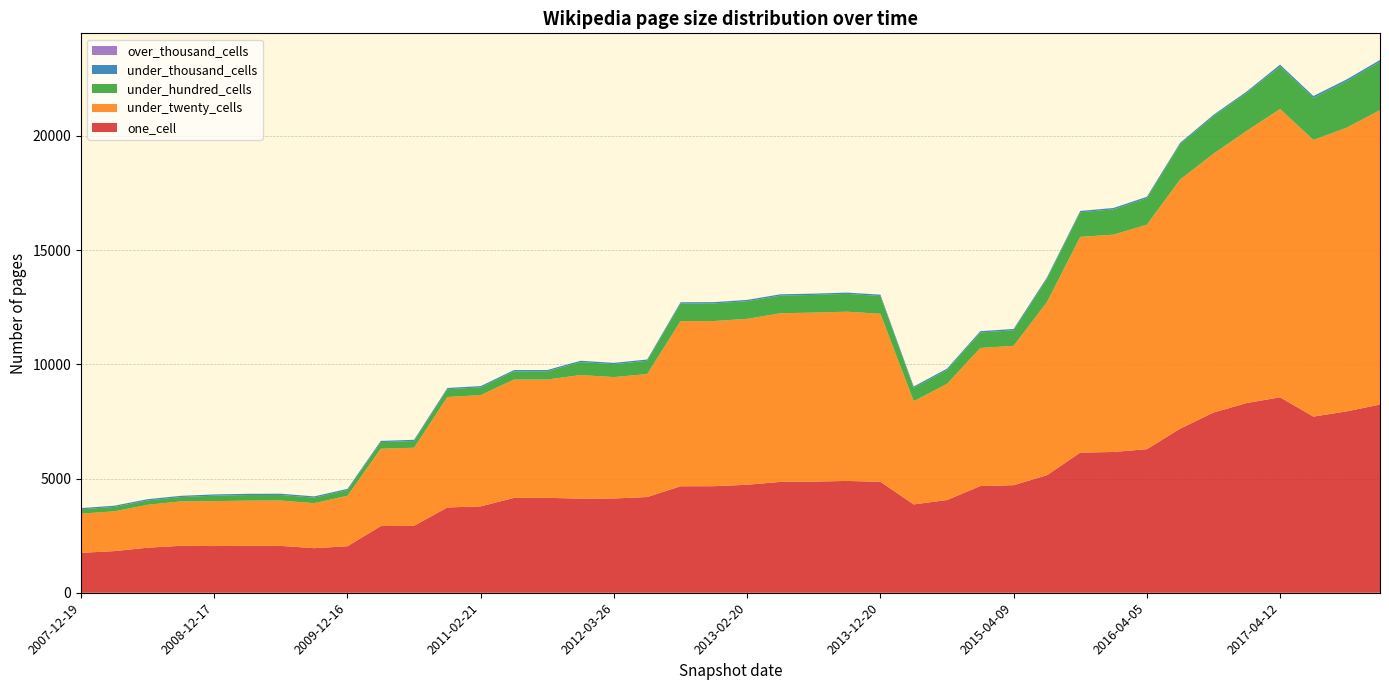

Reading left to right, transcribe all the data shown in this chart.

one_cell: 2007-12-19=1747	2008-04-01=1822	2008-06-27=1972	2008-10-10=2055	2008-12-17=2043	2009-04-06=2054	2009-06-17=2050	2009-09-25=1951	2009-12-16=2035	2010-04-01=2918	2010-07-26=2932	2010-11-17=3732	2011-02-21=3781	2011-06-10=4152	2011-09-05=4154	2012-01-18=4119	2012-03-26=4126	2012-07-13=4189	2012-10-31=4660	2012-12-11=4664	2013-02-20=4726	2013-05-21=4852	2013-07-09=4865	2013-09-10=4893	2013-12-20=4857	2014-03-28=3866	2014-09-08=4058	2015-01-19=4669	2015-04-09=4708	2015-07-03=5144	2015-10-01=6132	2016-01-04=6161	2016-04-05=6284	2016-07-04=7180	2016-10-07=7887	2016-12-27=8302	2017-04-12=8555	2017-07-24=7710	2017-10-12=7938	2017-12-22=8238
under_twenty_cells: 2007-12-19=1715	2008-04-01=1743	2008-06-27=1879	2008-10-10=1943	2008-12-17=1966	2009-04-06=1978	2009-06-17=1986	2009-09-25=1969	2009-12-16=2209	2010-04-01=3385	2010-07-26=3416	2010-11-17=4836	2011-02-21=4870	2011-06-10=5179	2011-09-05=5179	2012-01-18=5409	2012-03-26=5313	2012-07-13=5383	2012-10-31=7227	2012-12-11=7228	2013-02-20=7262	2013-05-21=7380	2013-07-09=7396	2013-09-10=7408	2013-12-20=7353	2014-03-28=4518	2014-09-08=5085	2015-01-19=6044	2015-04-09=6100	2015-07-03=7576	2015-10-01=9442	2016-01-04=9513	2016-04-05=9823	2016-07-04=10909	2016-10-07=11328	2016-12-27=11916	2017-04-12=12617	2017-07-24=12109	2017-10-12=12416	2017-12-22=12885
under_hundred_cells: 2007-12-19=191	2008-04-01=191	2008-06-27=190	2008-10-10=190	2008-12-17=240	2009-04-06=244	2009-06-17=244	2009-09-25=244	2009-12-16=250	2010-04-01=290	2010-07-26=293	2010-11-17=339	2011-02-21=339	2011-06-10=360	2011-09-05=360	2012-01-18=569	2012-03-26=566	2012-07-13=581	2012-10-31=771	2012-12-11=771	2013-02-20=773	2013-05-21=774	2013-07-09=774	2013-09-10=779	2013-12-20=779	2014-03-28=585	2014-09-08=607	2015-01-19=677	2015-04-09=680	2015-07-03=1020	2015-10-01=1078	2016-01-04=1107	2016-04-05=1162	2016-07-04=1543	2016-10-07=1642	2016-12-27=1662	2017-04-12=1864	2017-07-24=1842	2017-10-12=2036	2017-12-22=2116
under_thousand_cells: 2007-12-19=53	2008-04-01=53	2008-06-27=54	2008-10-10=54	2008-12-17=54	2009-04-06=54	2009-06-17=54	2009-09-25=53	2009-12-16=53	2010-04-01=53	2010-07-26=53	2010-11-17=55	2011-02-21=55	2011-06-10=56	2011-09-05=56	2012-01-18=56	2012-03-26=56	2012-07-13=56	2012-10-31=56	2012-12-11=56	2013-02-20=56	2013-05-21=56	2013-07-09=56	2013-09-10=57	2013-12-20=57	2014-03-28=57	2014-09-08=58	2015-01-19=58	2015-04-09=58	2015-07-03=58	2015-10-01=58	2016-01-04=60	2016-04-05=60	2016-07-04=60	2016-10-07=60	2016-12-27=60	2017-04-12=79	2017-07-24=79	2017-10-12=77	2017-12-22=79
over_thousand_cells: 2007-12-19=0	2008-04-01=0	2008-06-27=0	2008-10-10=0	2008-12-17=0	2009-04-06=0	2009-06-17=0	2009-09-25=0	2009-12-16=0	2010-04-01=0	2010-07-26=0	2010-11-17=0	2011-02-21=0	2011-06-10=0	2011-09-05=0	2012-01-18=0	2012-03-26=0	2012-07-13=0	2012-10-31=0	2012-12-11=0	2013-02-20=0	2013-05-21=0	2013-07-09=0	2013-09-10=0	2013-12-20=0	2014-03-28=0	2014-09-08=0	2015-01-19=0	2015-04-09=0	2015-07-03=0	2015-10-01=0	2016-01-04=0	2016-04-05=0	2016-07-04=0	2016-10-07=0	2016-12-27=0	2017-04-12=0	2017-07-24=0	2017-10-12=0	2017-12-22=0